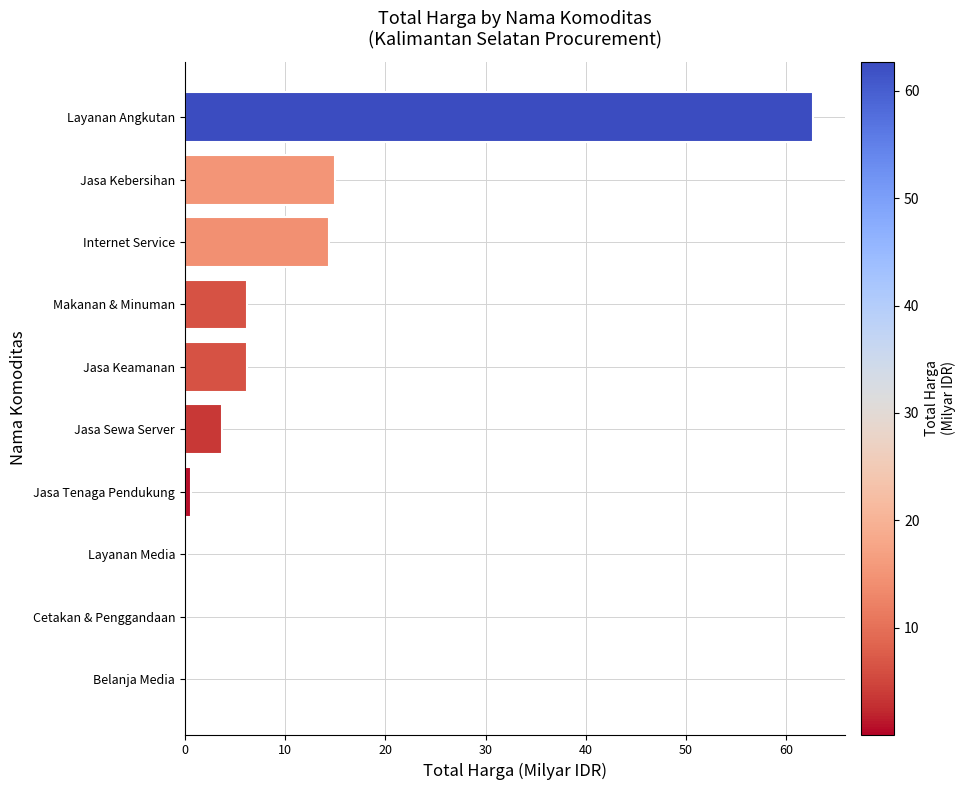

What value does the data have at Jasa Keamanan?

6.2